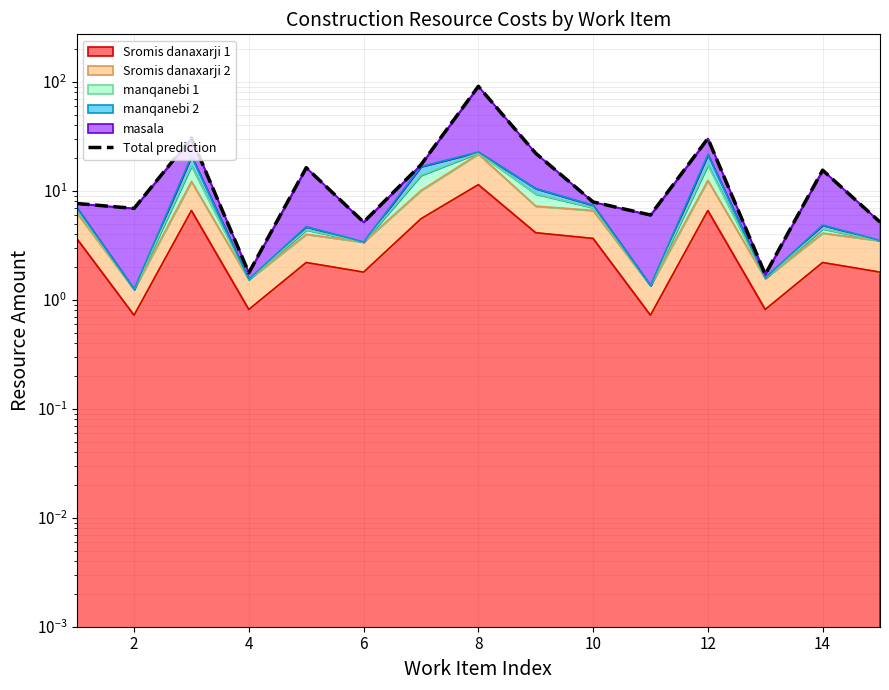

Reading left to right, extract all data points from this chart.

7.7	6.9	30.6	1.8	16.3	5.2	17.4	91.1	22.1	7.9	6.0	30.3	1.7	15.5	5.2